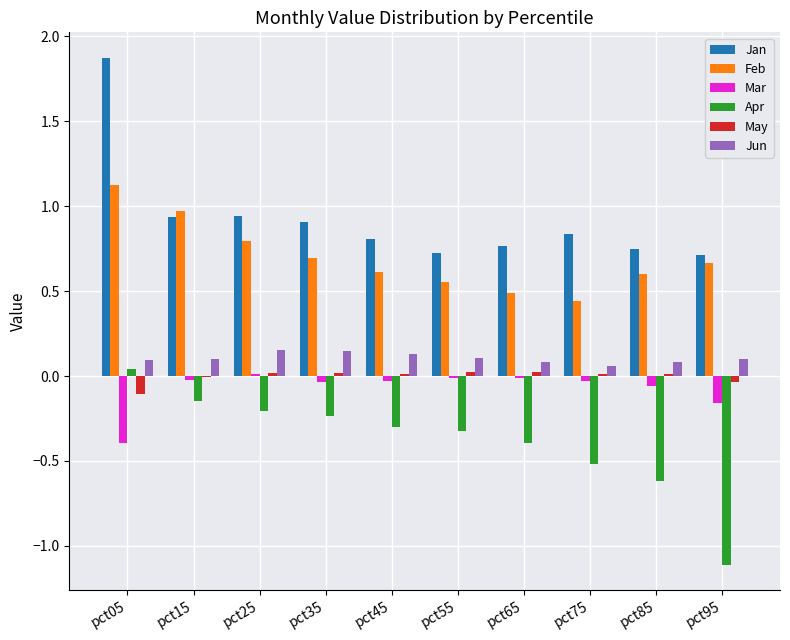

How many groups of bars are there?

10